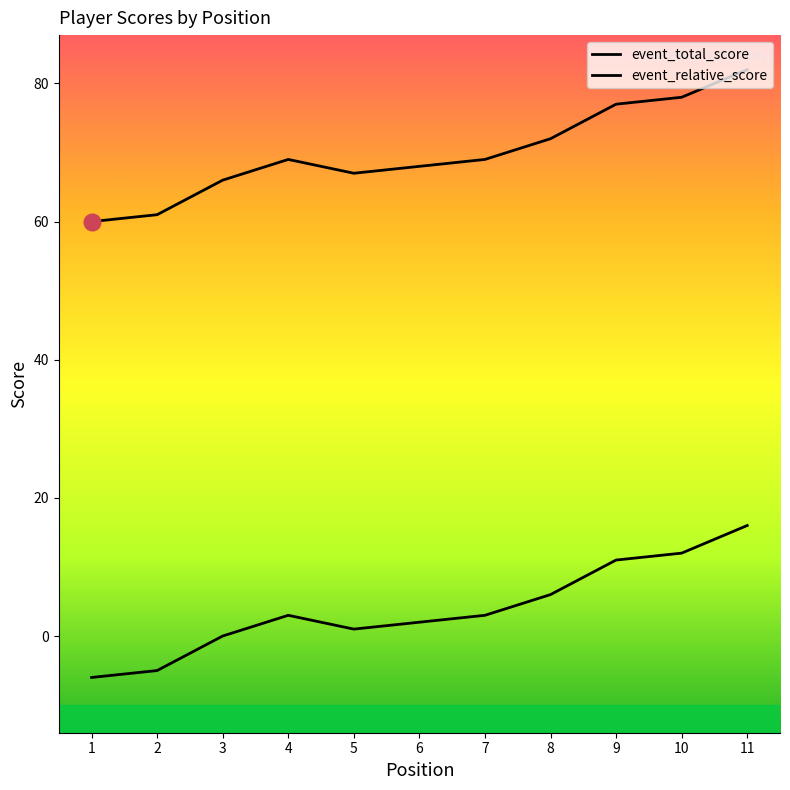

How many lines are shown in the chart?

2